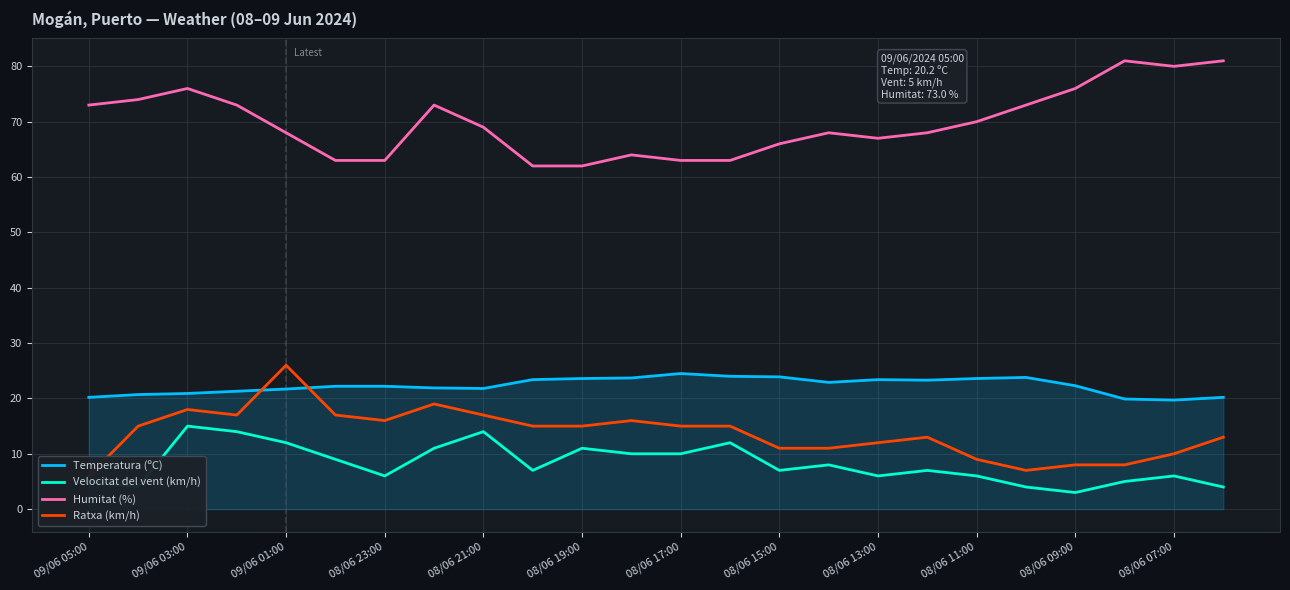

True or false: Humitat (%) and Velocitat del vent (km/h) cross at least once.

False